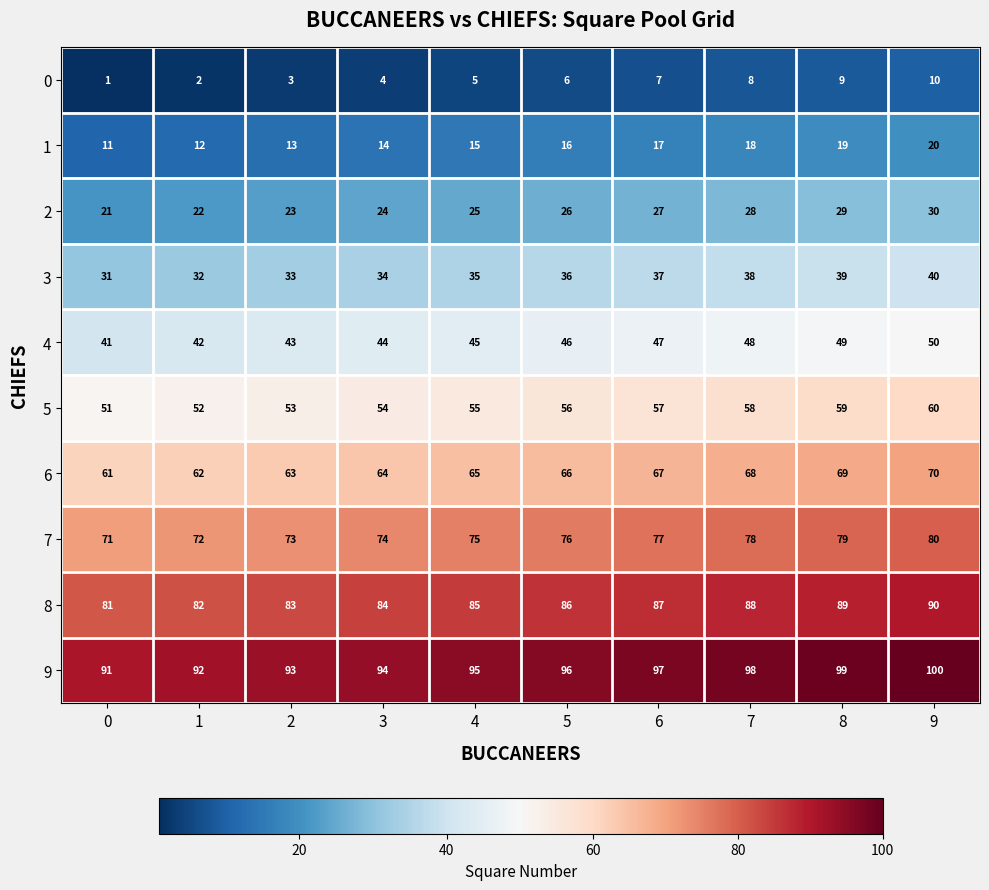

Is it true that 4 equals 68 at 6?

False